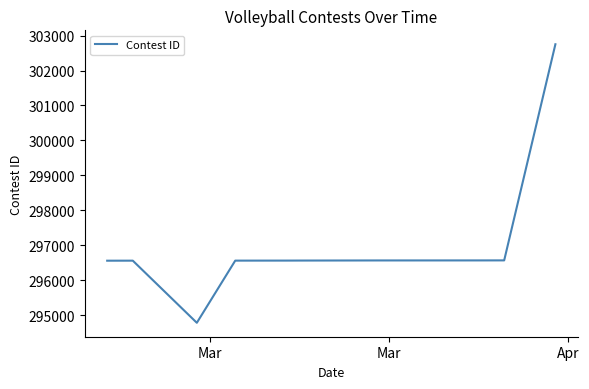

What is the difference between the maximum and minimum values?

7975